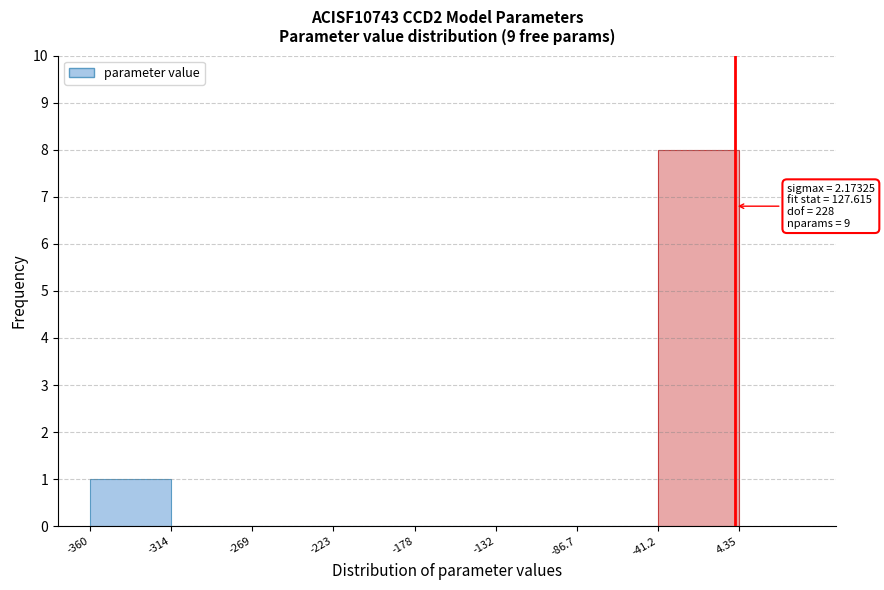

Which range on the x-axis has the tallest bar?

-41.2 to 4.35